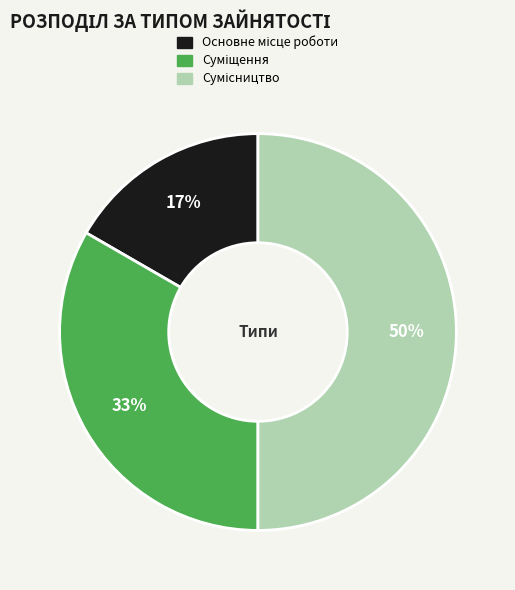

To the nearest percent, what is the difference between the largest and smallest slice percentages?

33%